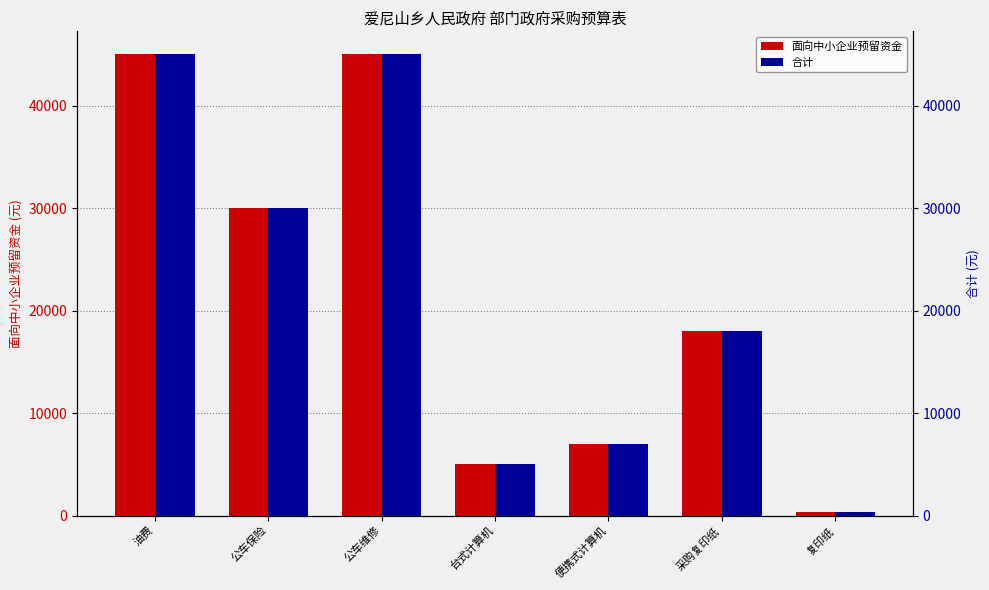

Reading right to left, list all the values displayed in this chart.

面向中小企业预留资金: 复印纸=360	采购复印纸=18000	便携式计算机=7000	台式计算机=5000	公车维修=45000	公车保险=30000	油费=45000
合计: 复印纸=360	采购复印纸=18000	便携式计算机=7000	台式计算机=5000	公车维修=45000	公车保险=30000	油费=45000